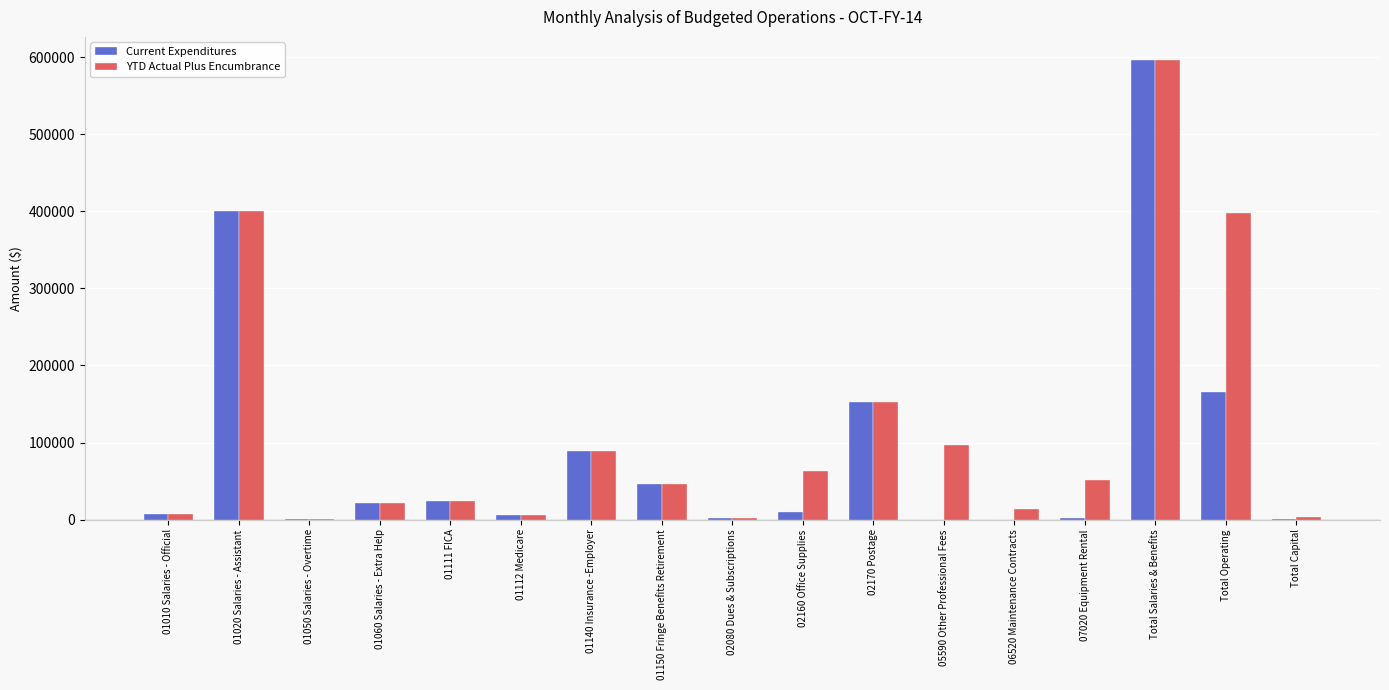

At which label is Current Expenditures closest to 298224?

01020 Salaries - Assistant